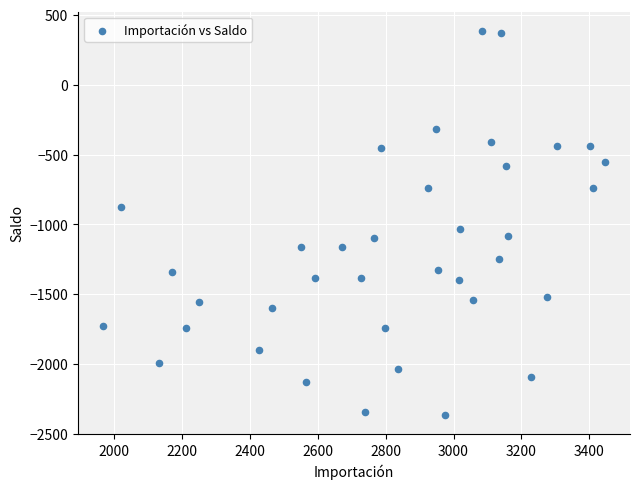

What is the range of X values (max minus min)?

1479.4